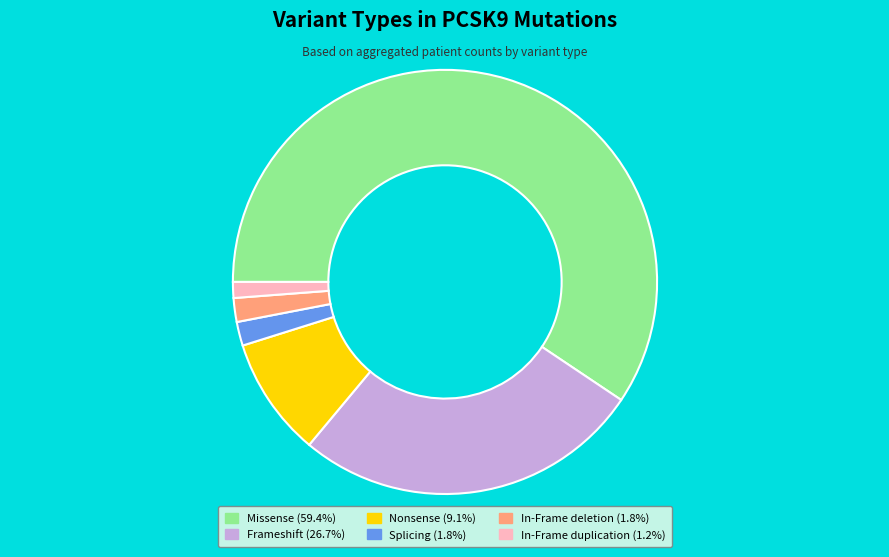

Between In-Frame duplication and Splicing, which is larger?

Splicing